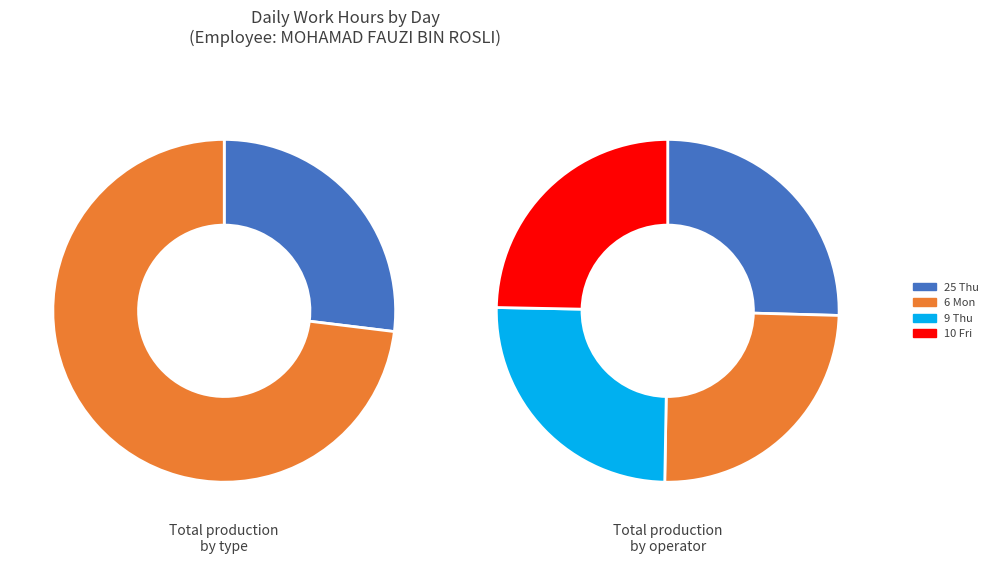

True or false: 3-Fri(2) accounts for 1% of the total.

False